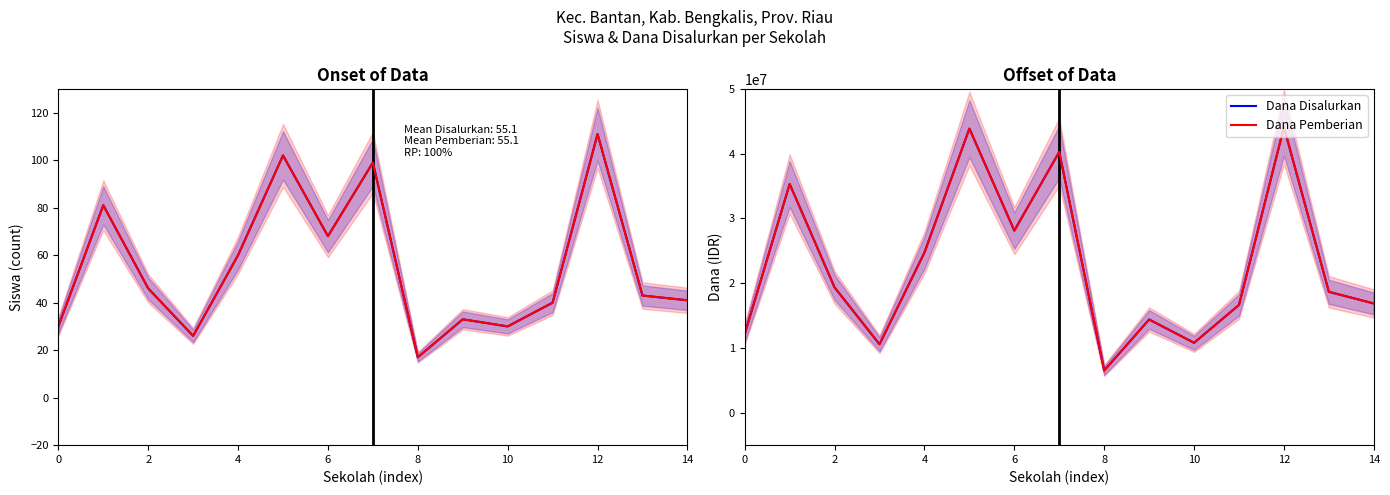

True or false: Dana Pemberian and Dana Disalurkan intersect in this chart.

False